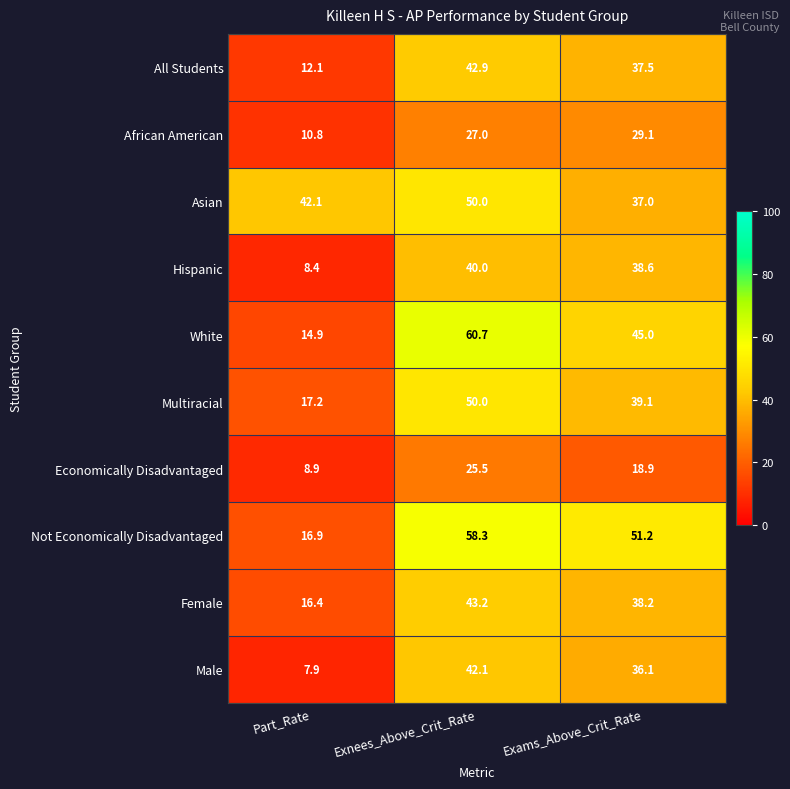

What is the average value of the Male series?

28.7